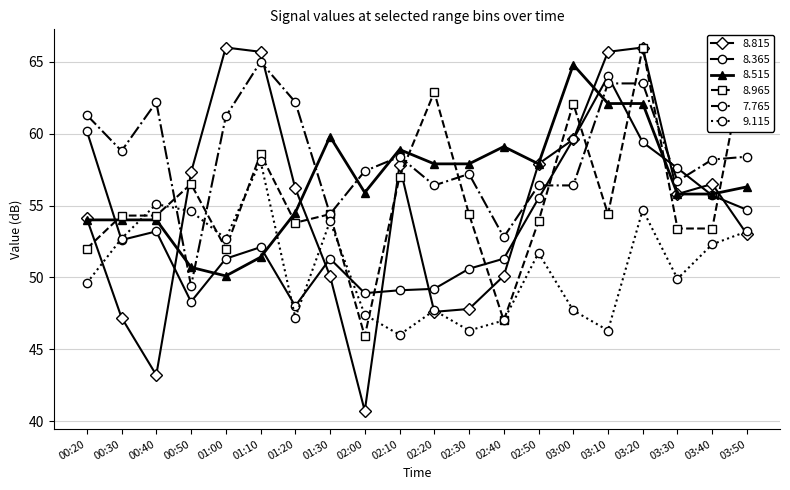

Rank the categories by 8.815 value from highest to lowest.

01:00, 03:20, 01:10, 03:10, 03:00, 02:50, 02:10, 00:50, 03:40, 01:20, 03:30, 00:20, 03:50, 01:30, 02:40, 02:30, 02:20, 00:30, 00:40, 02:00